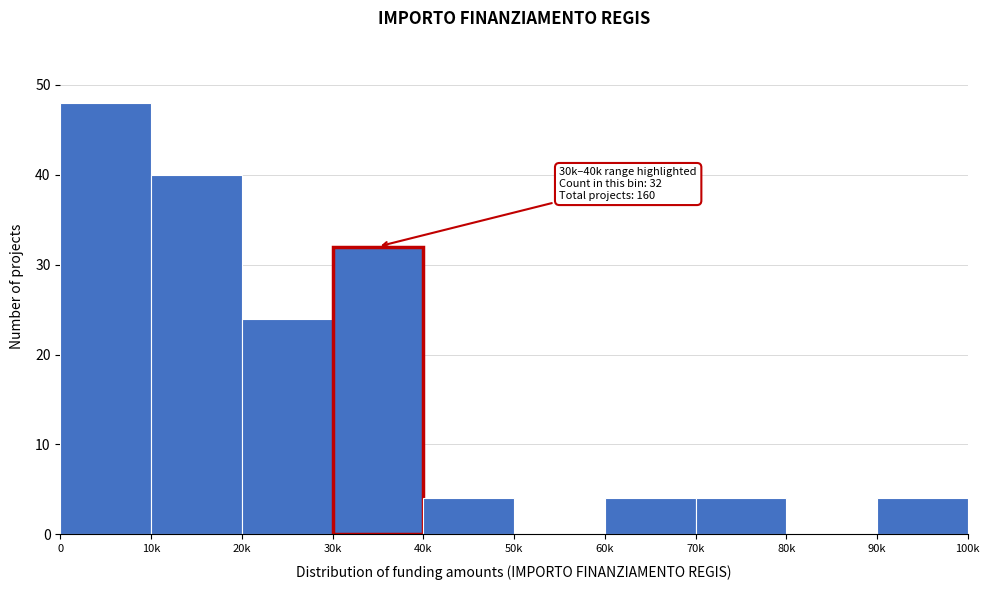

Reading right to left, what are all the values shown in this chart?

90k=4	80k=0	70k=4	60k=4	50k=0	40k=4	30k=32	20k=24	10k=40	0=48